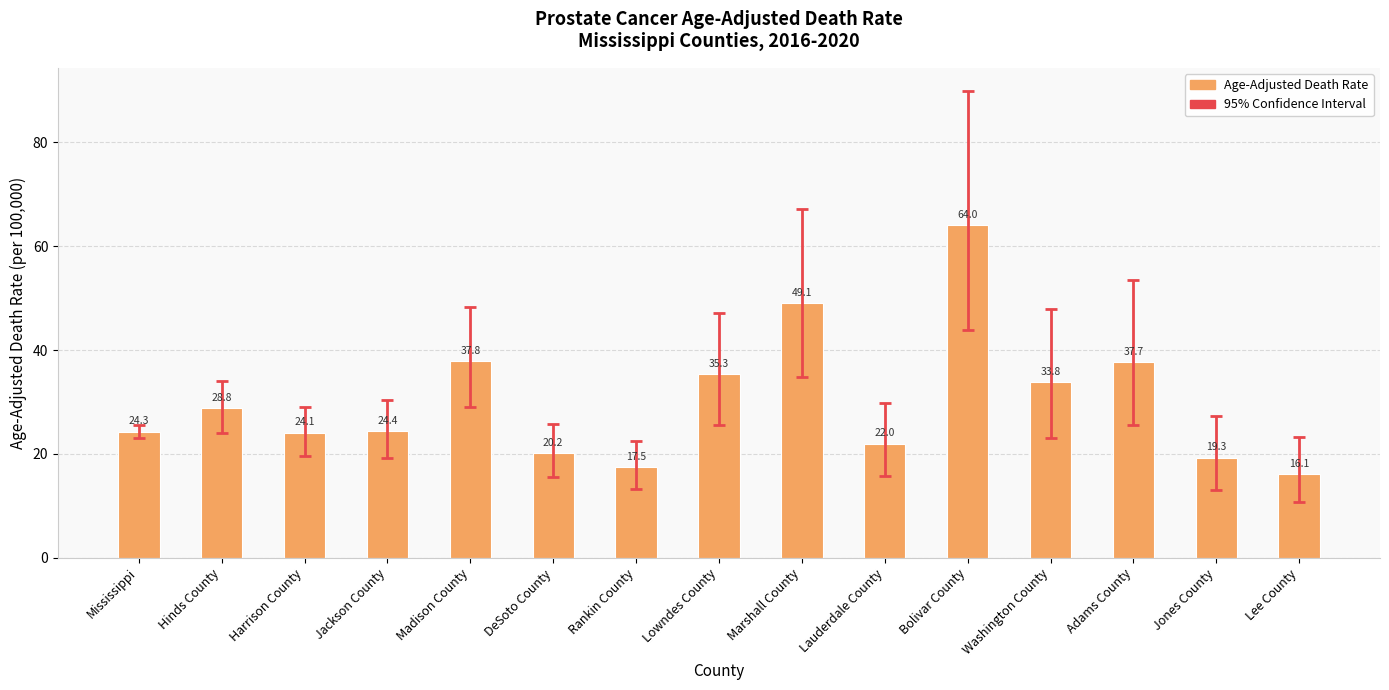

What is the change in value from DeSoto County to Lauderdale County?

+1.8